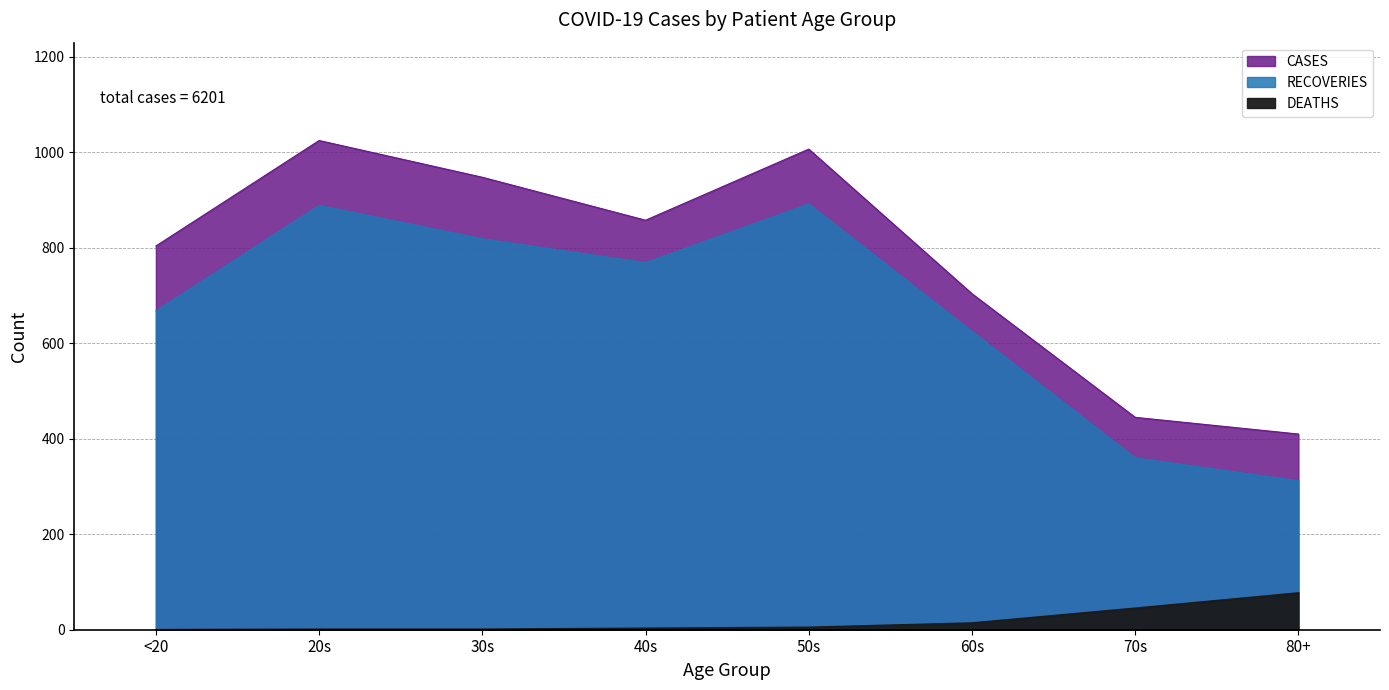

How many lines are shown in the chart?

3